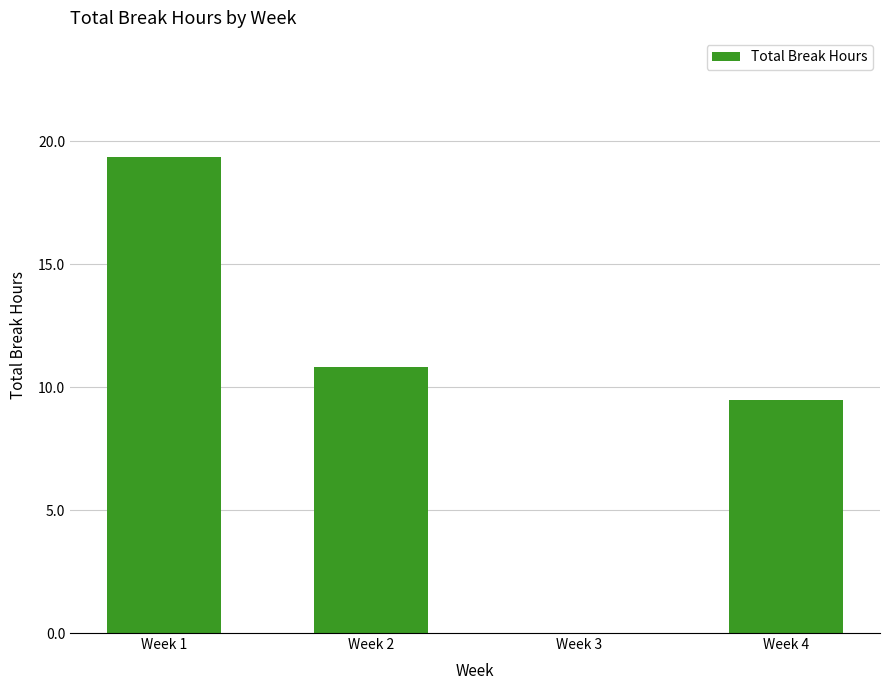

Reading left to right, extract all data points from this chart.

19.4	10.8	0.0	9.5